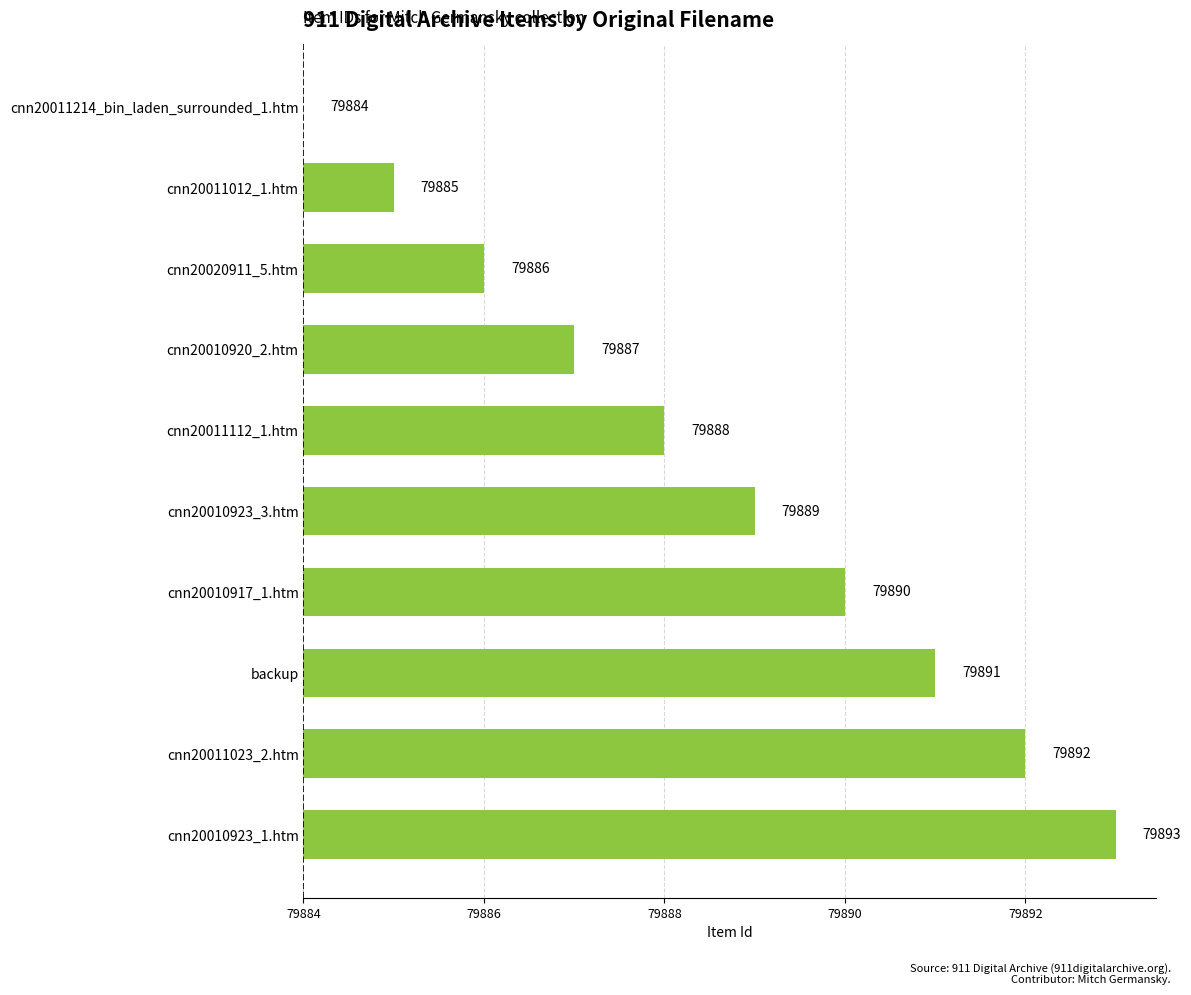

At which label is the value closest to 4?

cnn20011112_1.htm